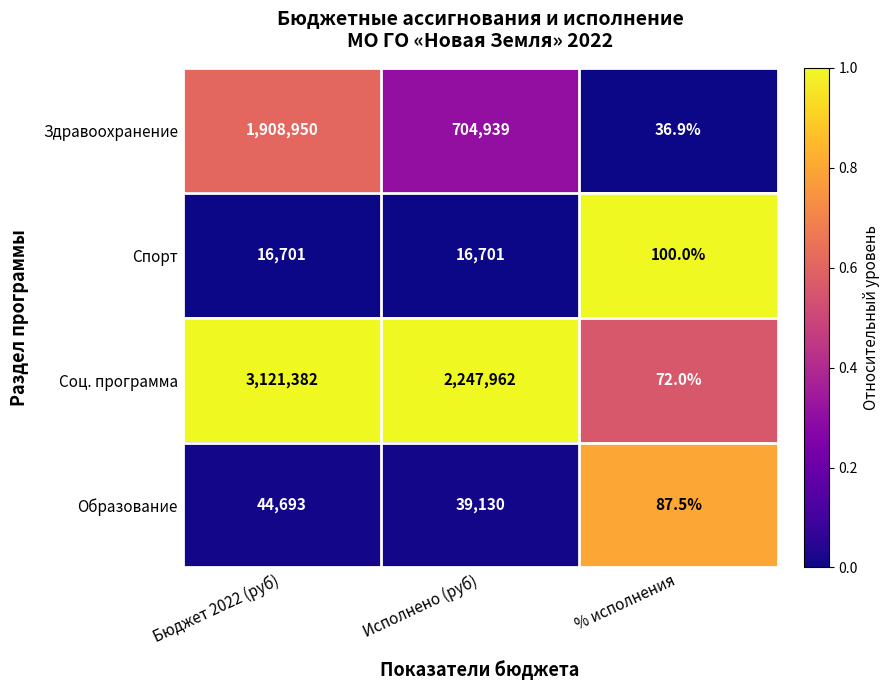

What is the difference between the maximum and minimum values in the Образование series?

44605.5